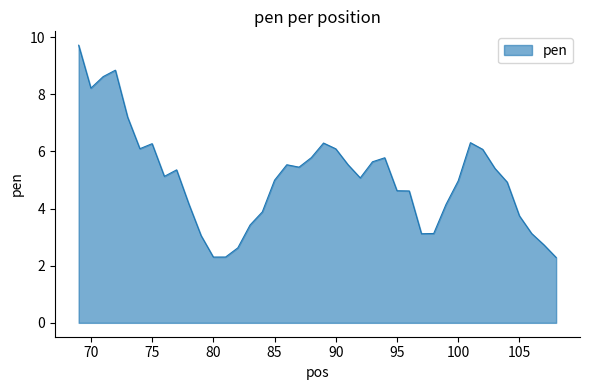

What is the difference between the maximum and minimum values?

7.4